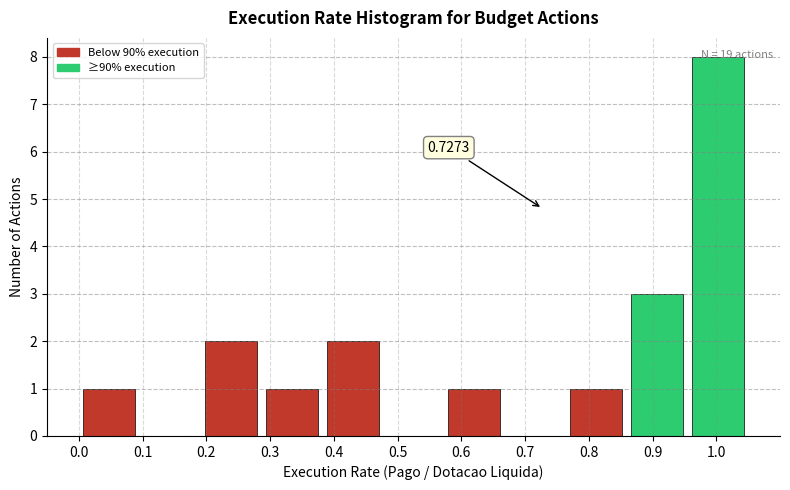

Which range on the x-axis has the tallest bar?

0.95 to 1.05